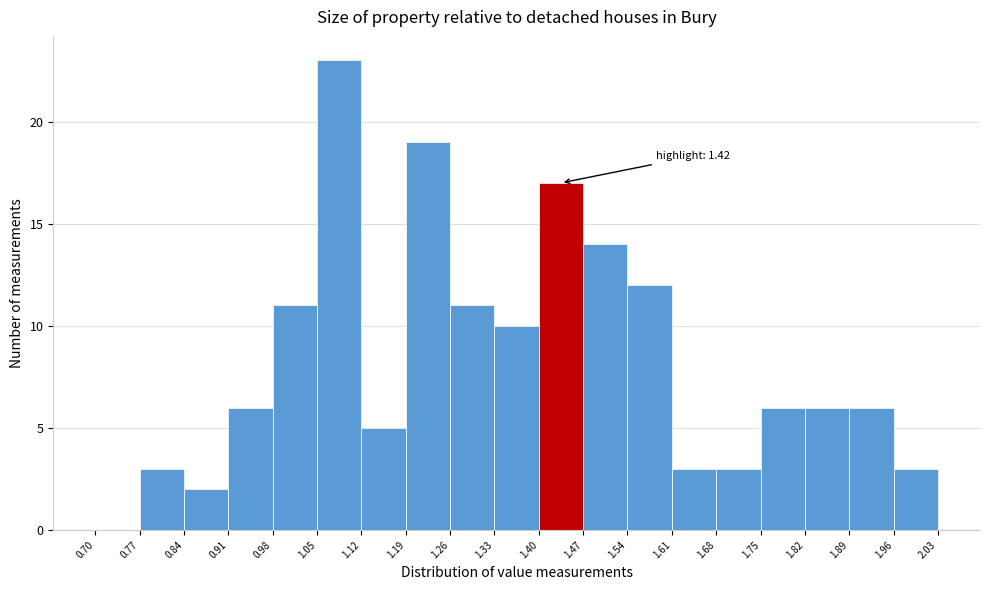

Which range on the x-axis has the tallest bar?

1.05 to 1.12